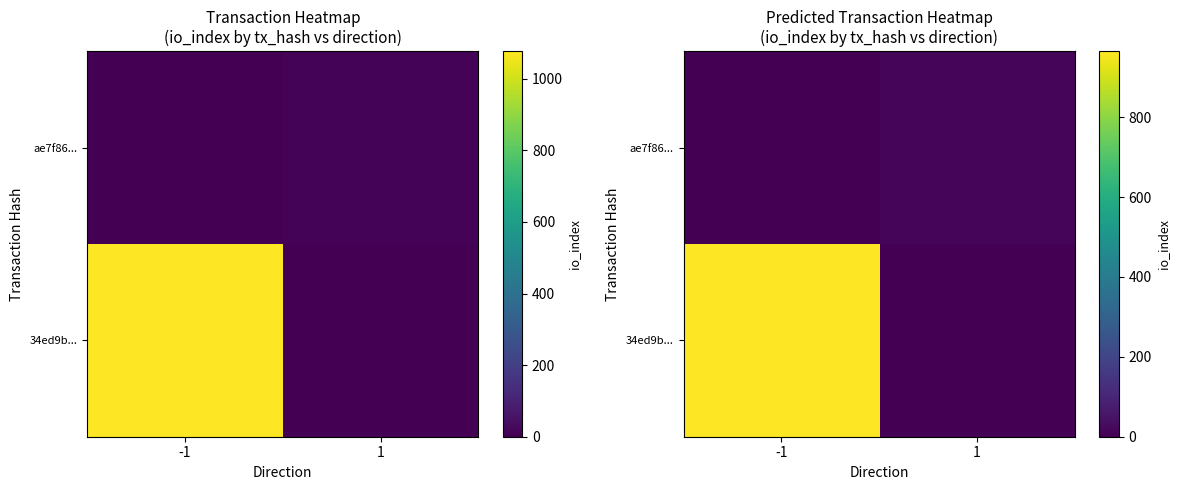

At how many categories does at least one series exceed 667?

1